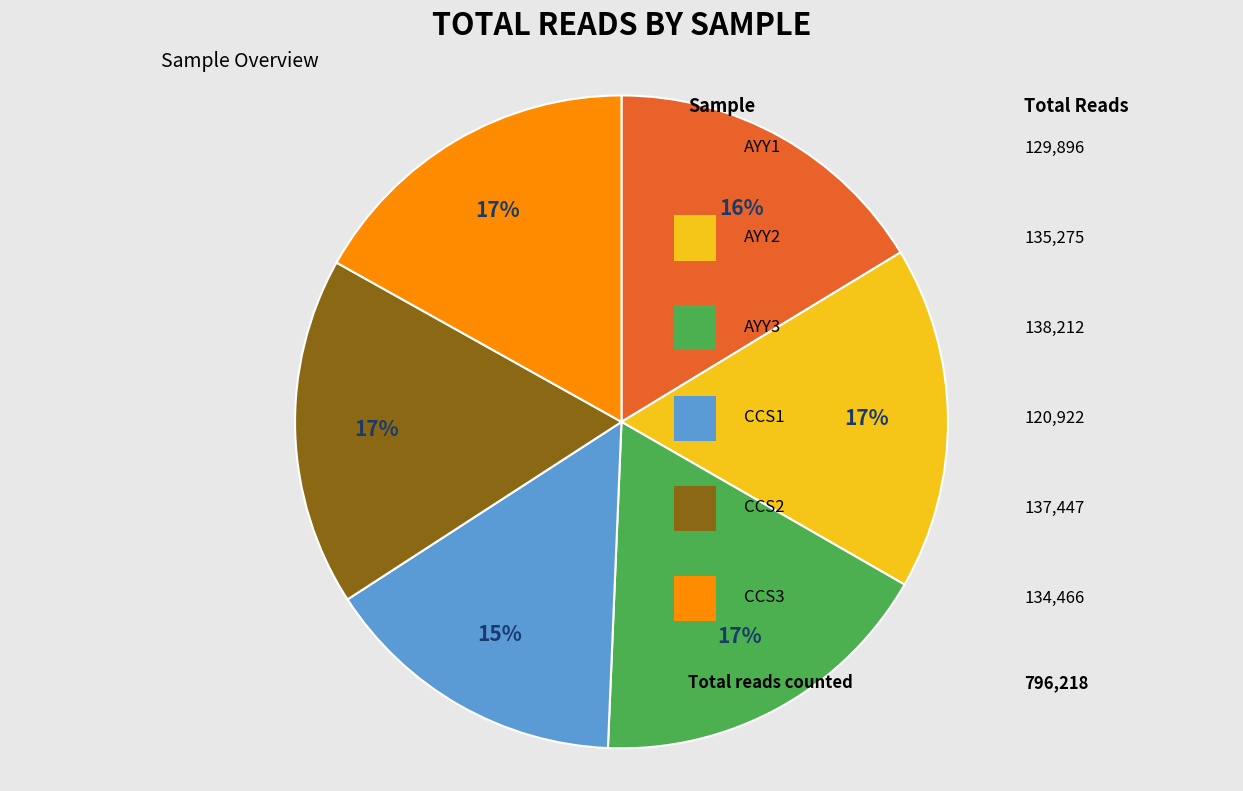

To the nearest percent, what is the difference between the largest and smallest slice percentages?

2%